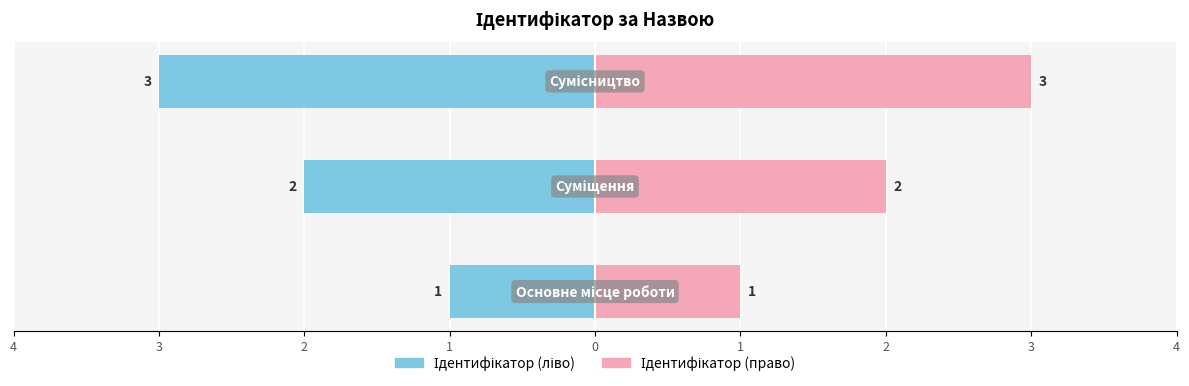

Which series has the widest spread of values?

Ідентифікатор (ліво)